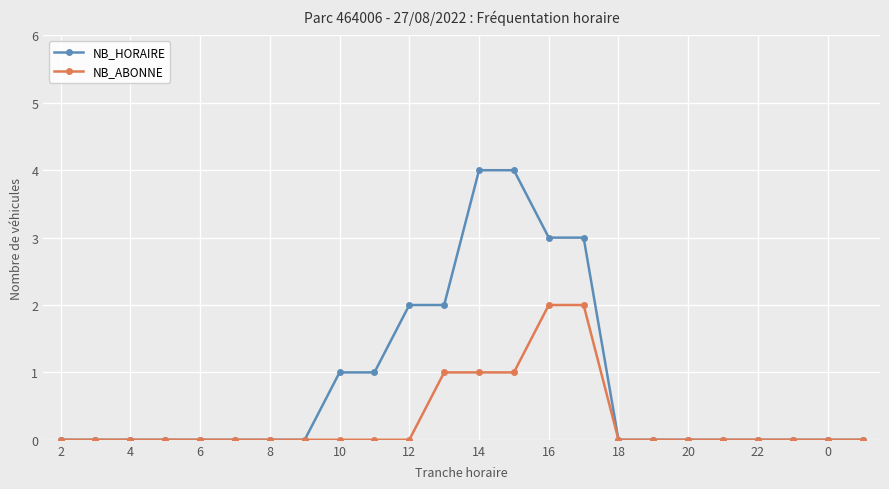

Reading left to right, what are all the values shown in this chart?

NB_HORAIRE: 0	0	0	0	0	0	0	0	1	1	2	2	4	4	3	3	0	0	0	0	0	0	0	0
NB_ABONNE: 0	0	0	0	0	0	0	0	0	0	0	1	1	1	2	2	0	0	0	0	0	0	0	0